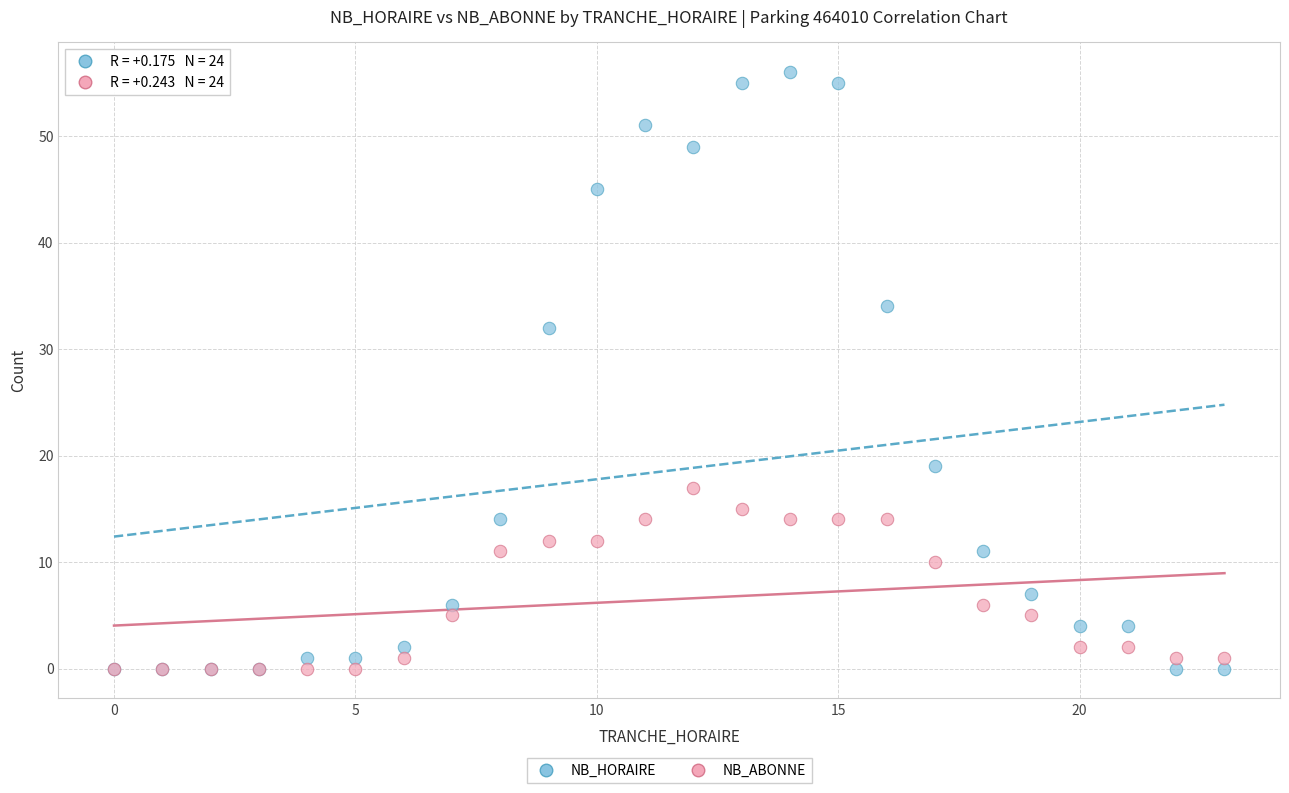

In the NB_HORAIRE series, what Y value is closest to 28?

32